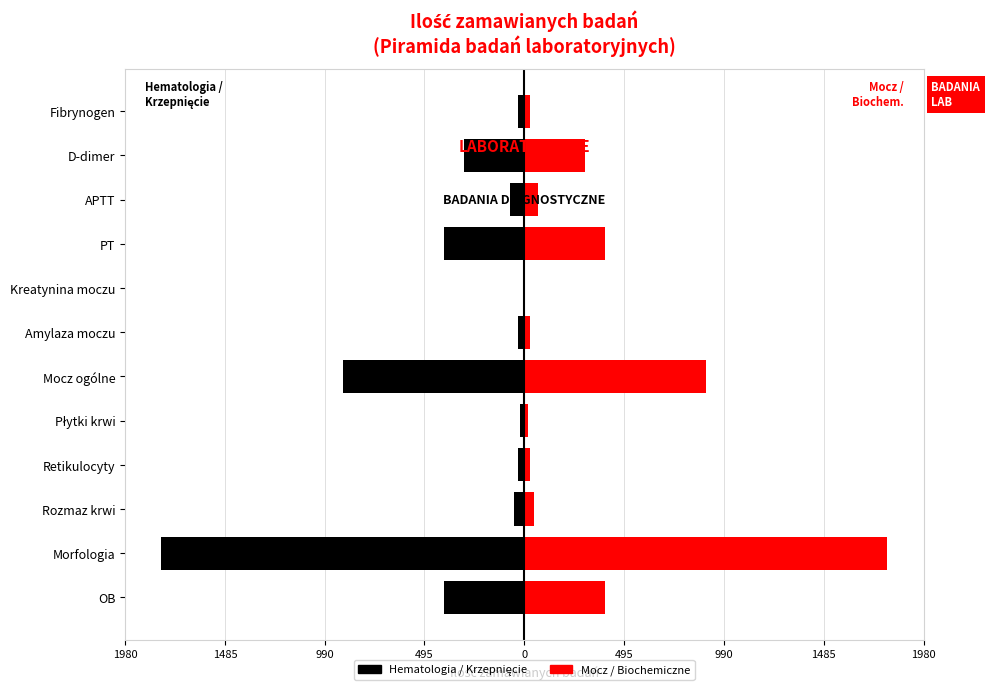

Is the value of Hematologia/Układ krzepnięcia at Morfologia greater than the value of Badania moczu/Biochemiczne at Amylaza moczu?

No